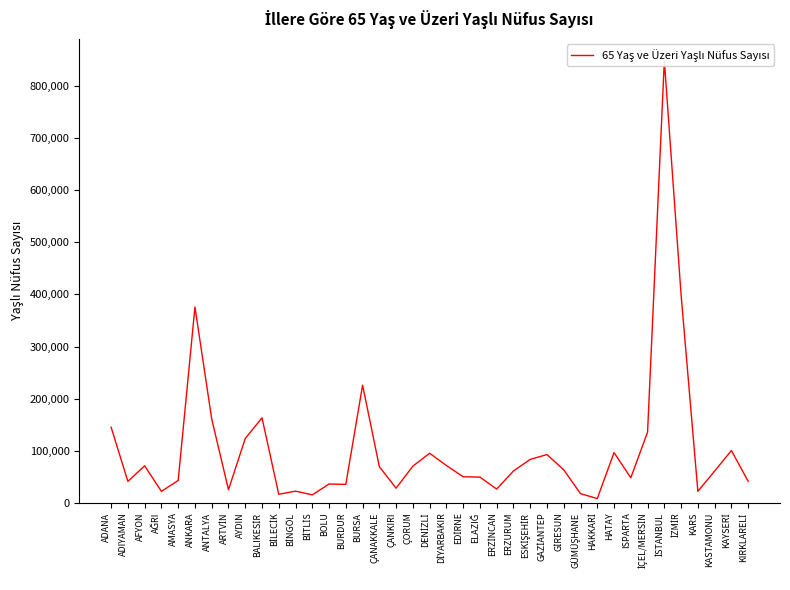

What is the average value?

104081